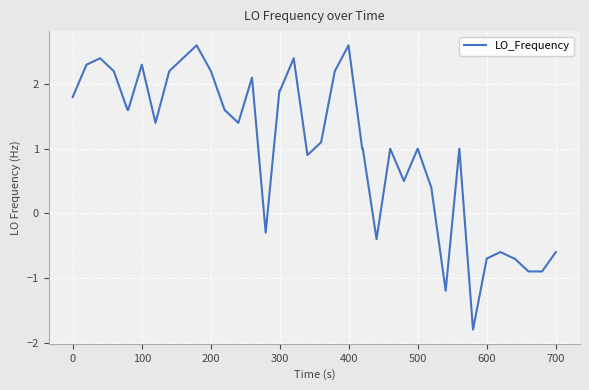

What is the smallest value displayed?

-1.8